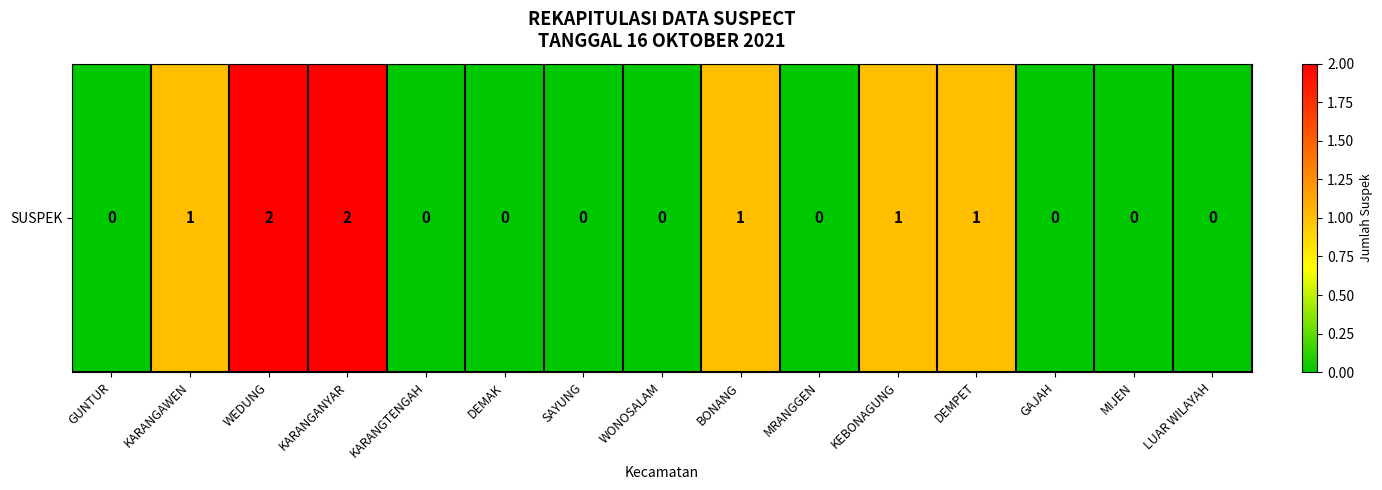

Count the values in the range 0 to 1.

13